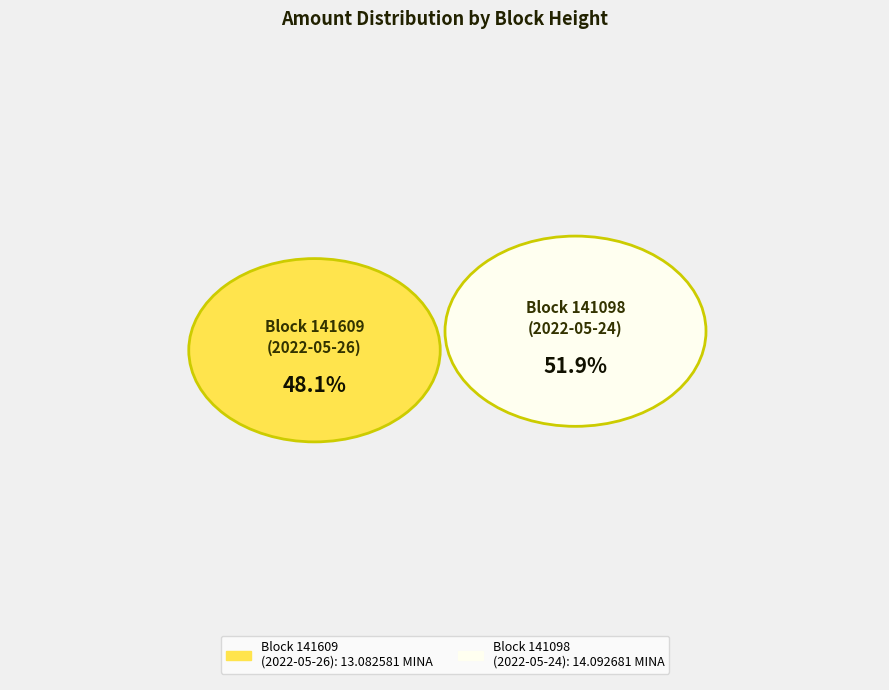

How many slices are in this pie chart?

2